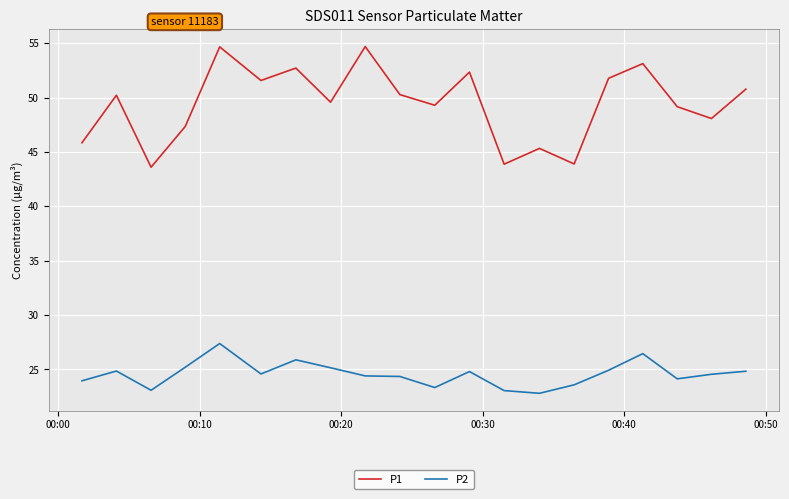

Count the number of categories in the chart.

20